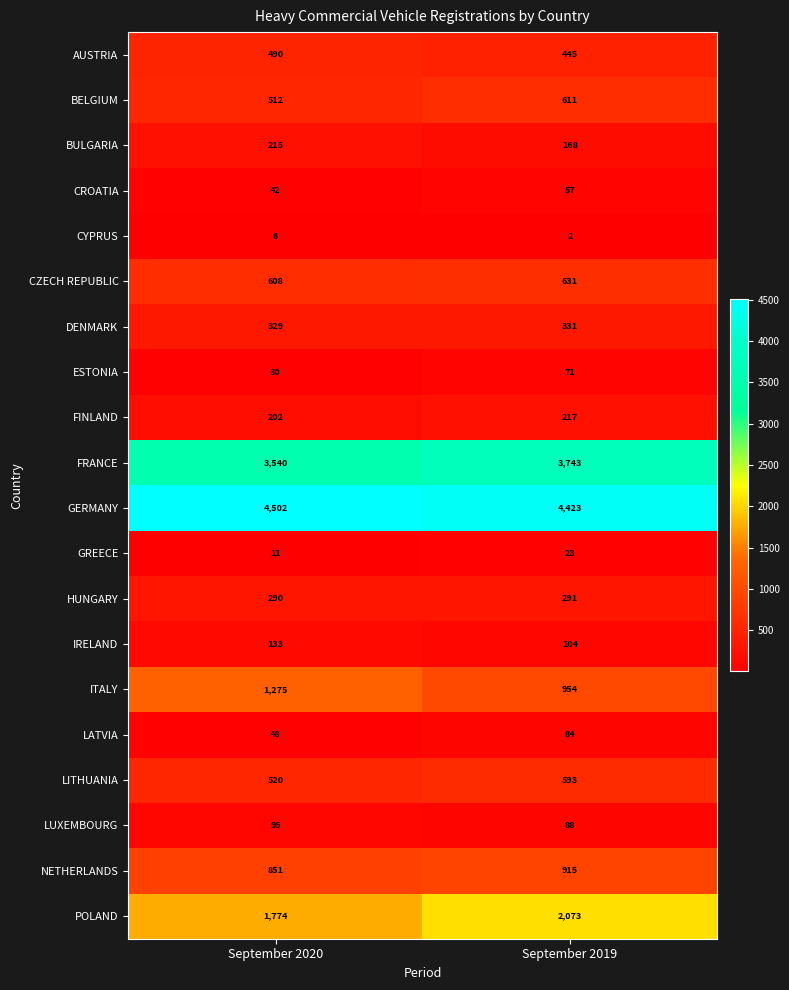

What is the total value across all series at September 2020?

15473